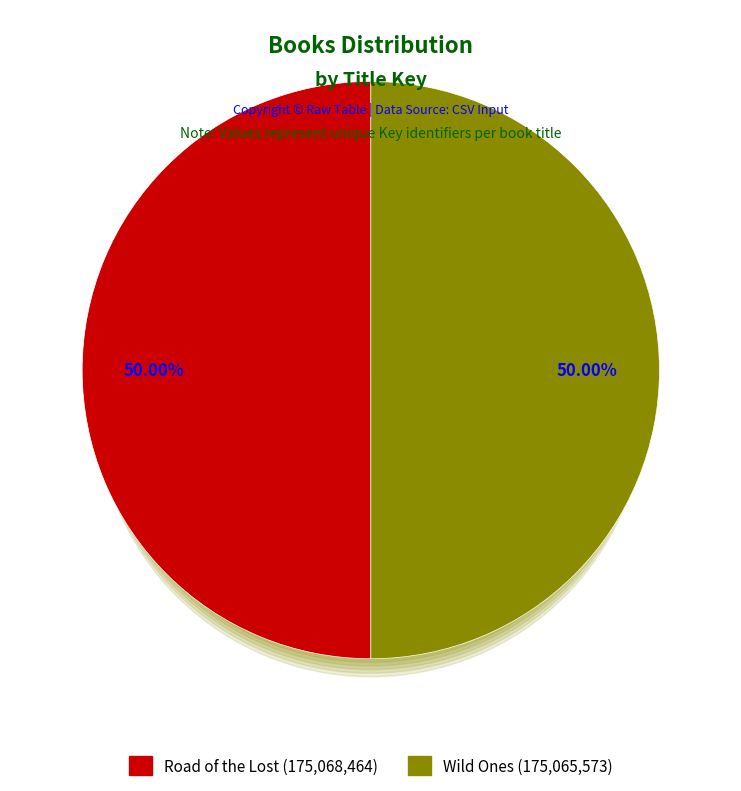

To the nearest percent, what portion does Wild Ones represent?

50%